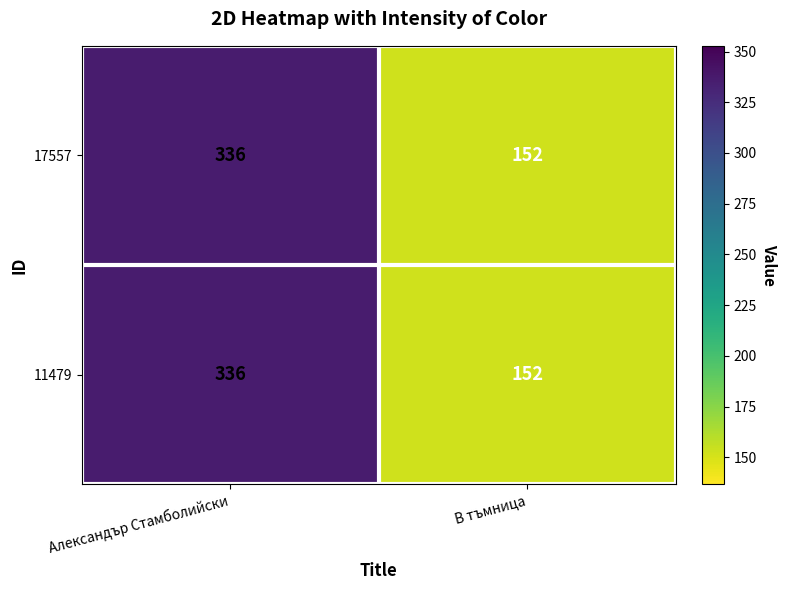

At which category does the chart reach its peak across all series?

Александър Стамболийски